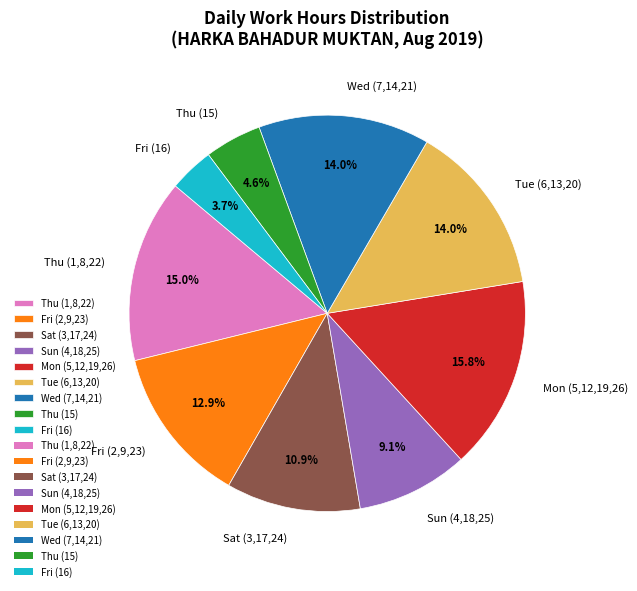

What is the largest slice in the pie chart?

Mon (5,12,19,26)